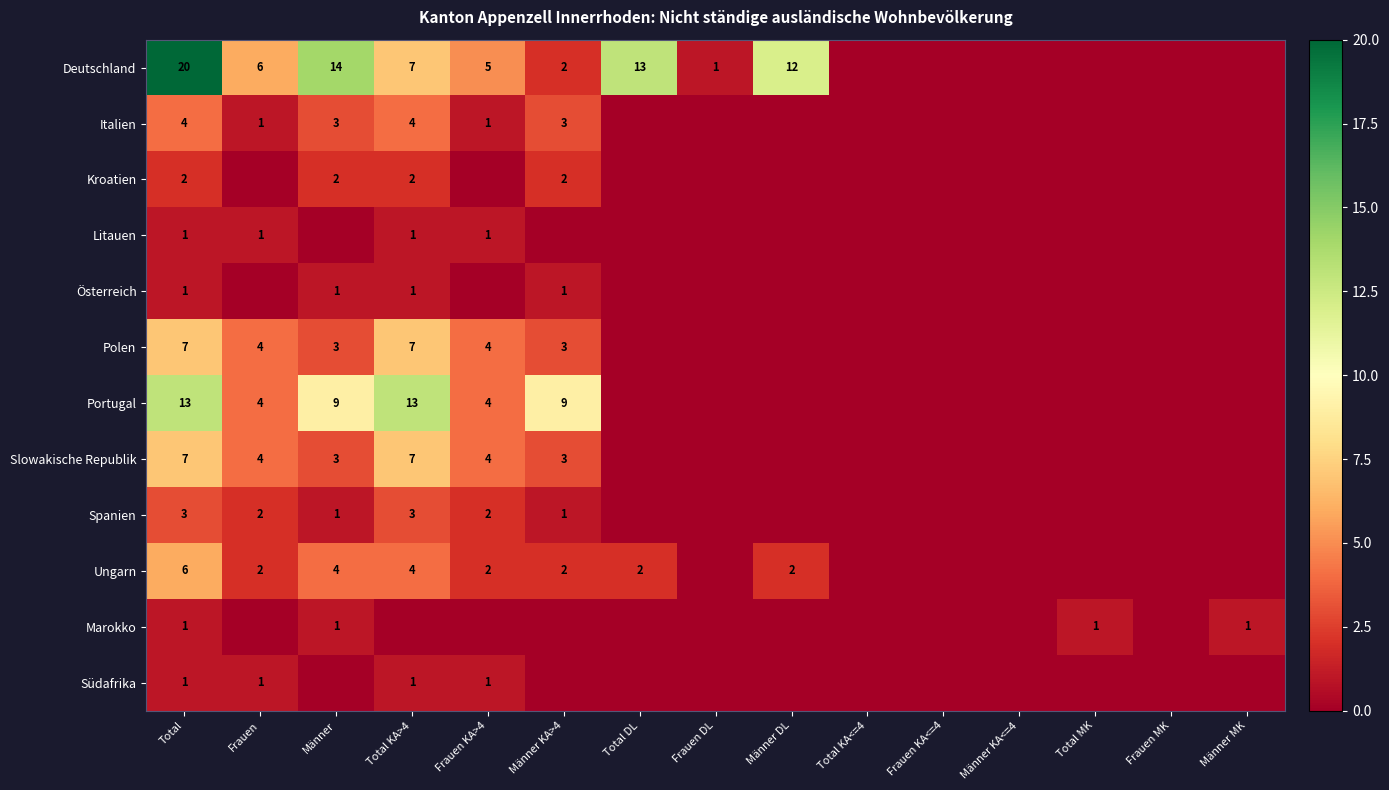

What is the sum of the Spanien values at Männer KA>4 and Frauen?

3